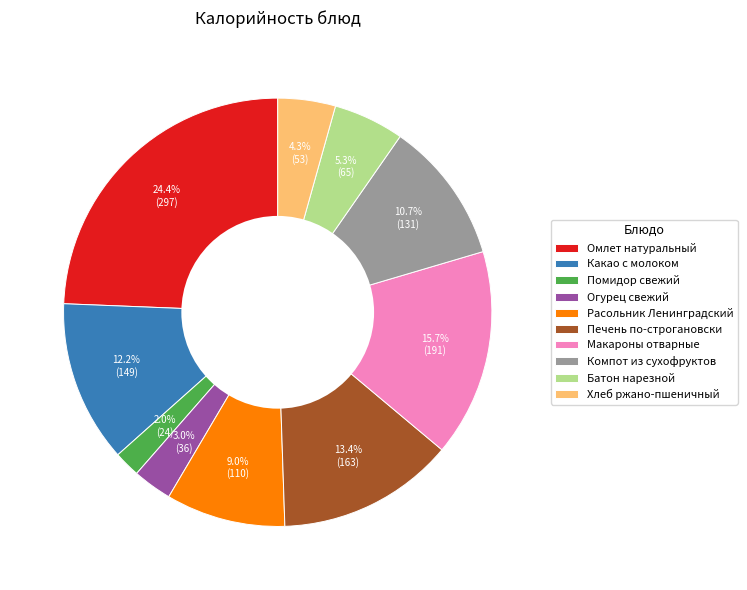

The Хлеб ржано-пшеничный slice represents 19% of the pie. True or false?

False